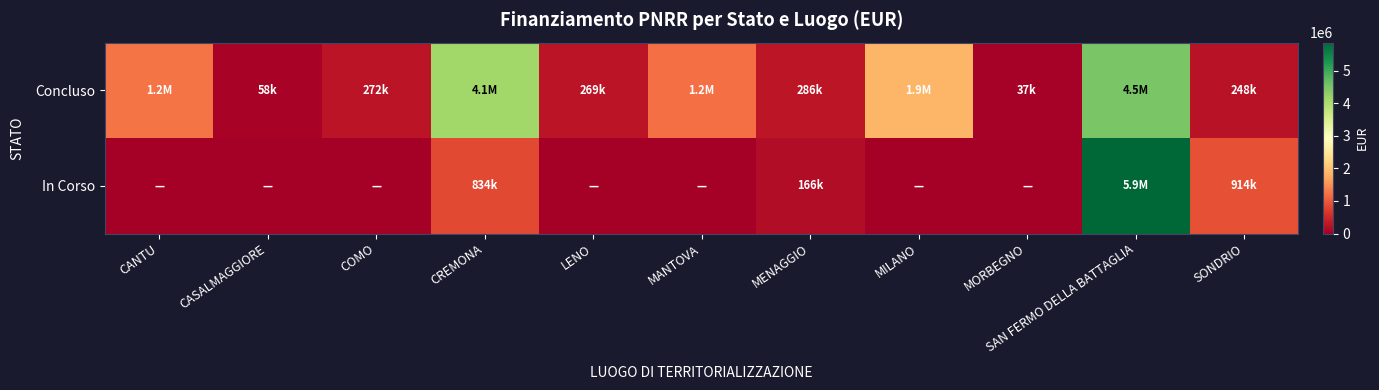

Which series has the largest range (max minus min)?

In Corso